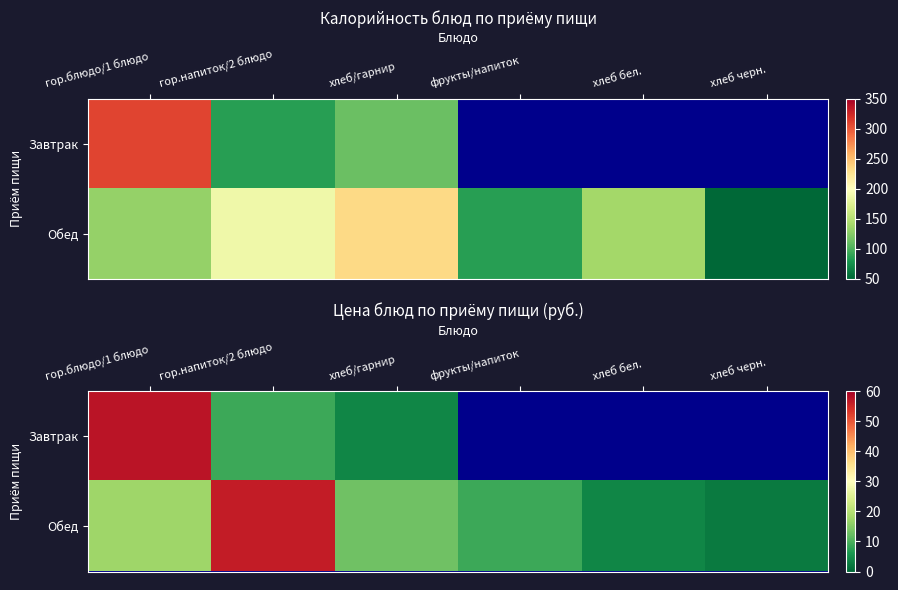

Which series has the largest range (max minus min)?

Обед